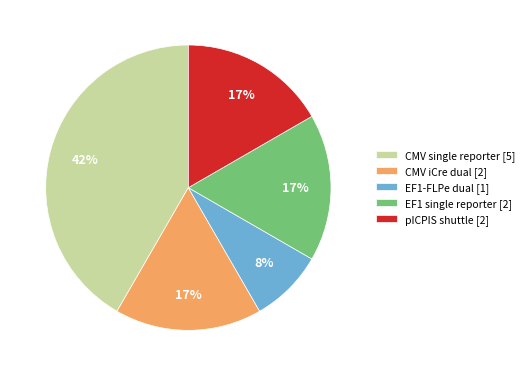

What is the largest slice in the pie chart?

CMV single reporter [5]